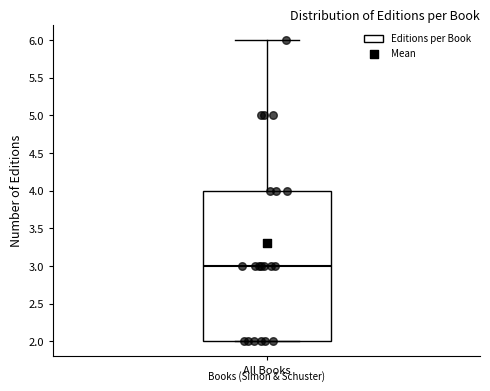

Transcribe this box plot: give where the median line is, the range the box spans, and where the two whiskers end, as read against the y-axis. The values are not printed on the chart, so give them approximately, as read against the axis.

median 3, box 2 to 4, whiskers 2 to 6